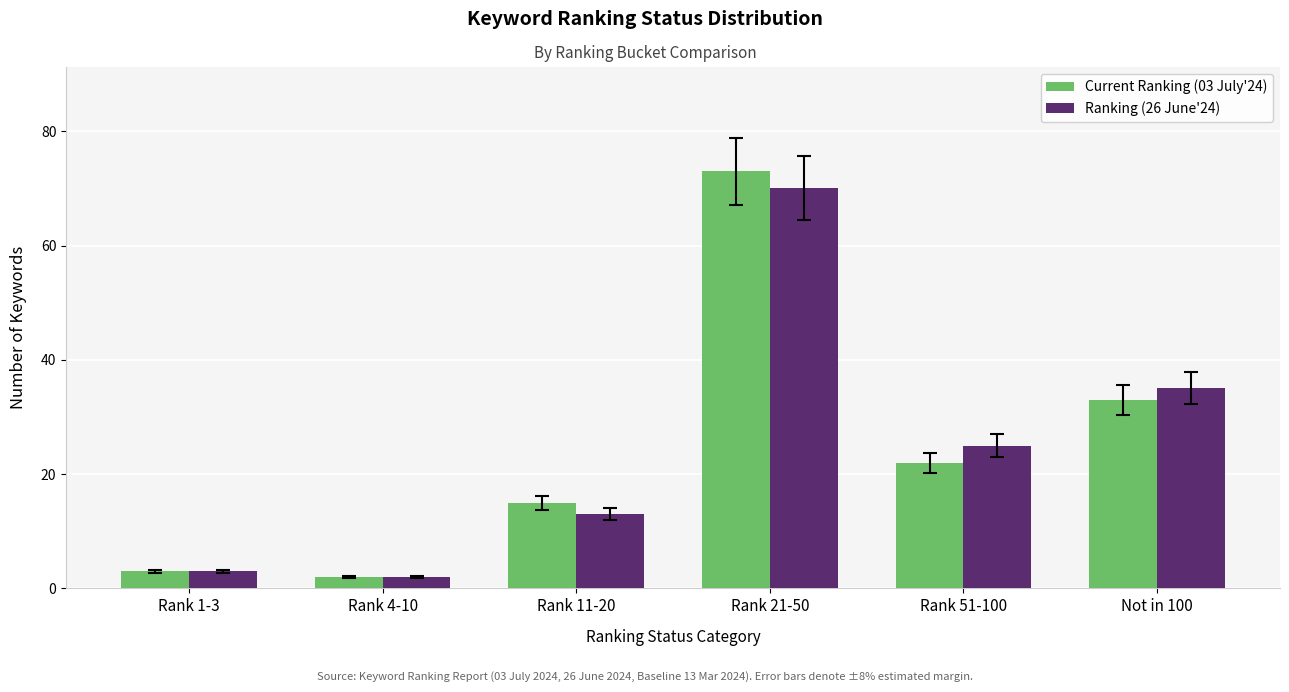

What is the difference between the highest and lowest values at Not in 100?

2